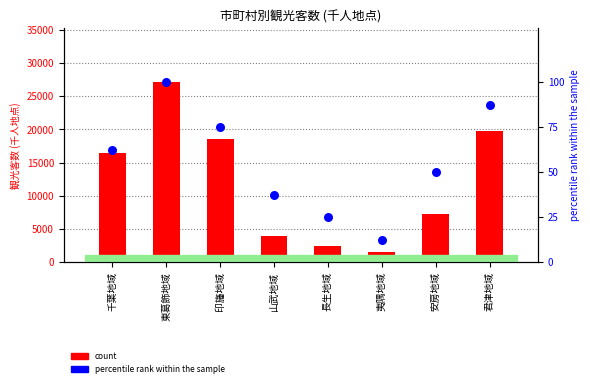

What is the total value across all series at 千葉地域?

16503.5